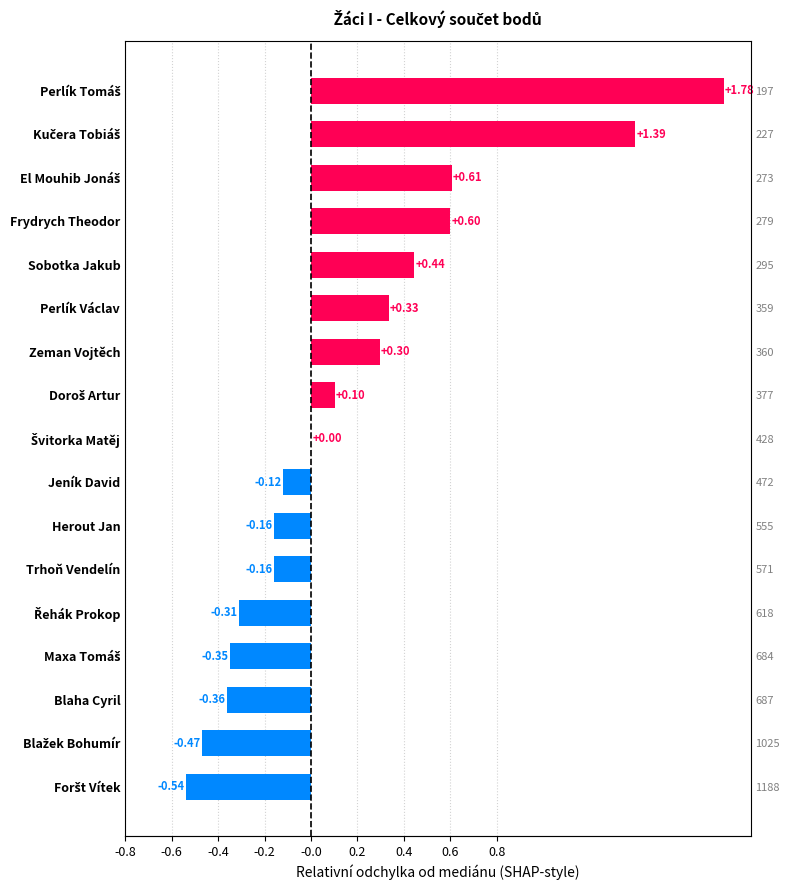

Reading left to right, transcribe all the data shown in this chart.

1.8	1.4	0.6	0.6	0.4	0.3	0.3	0.1	0.0	-0.1	-0.2	-0.2	-0.3	-0.3	-0.4	-0.5	-0.5